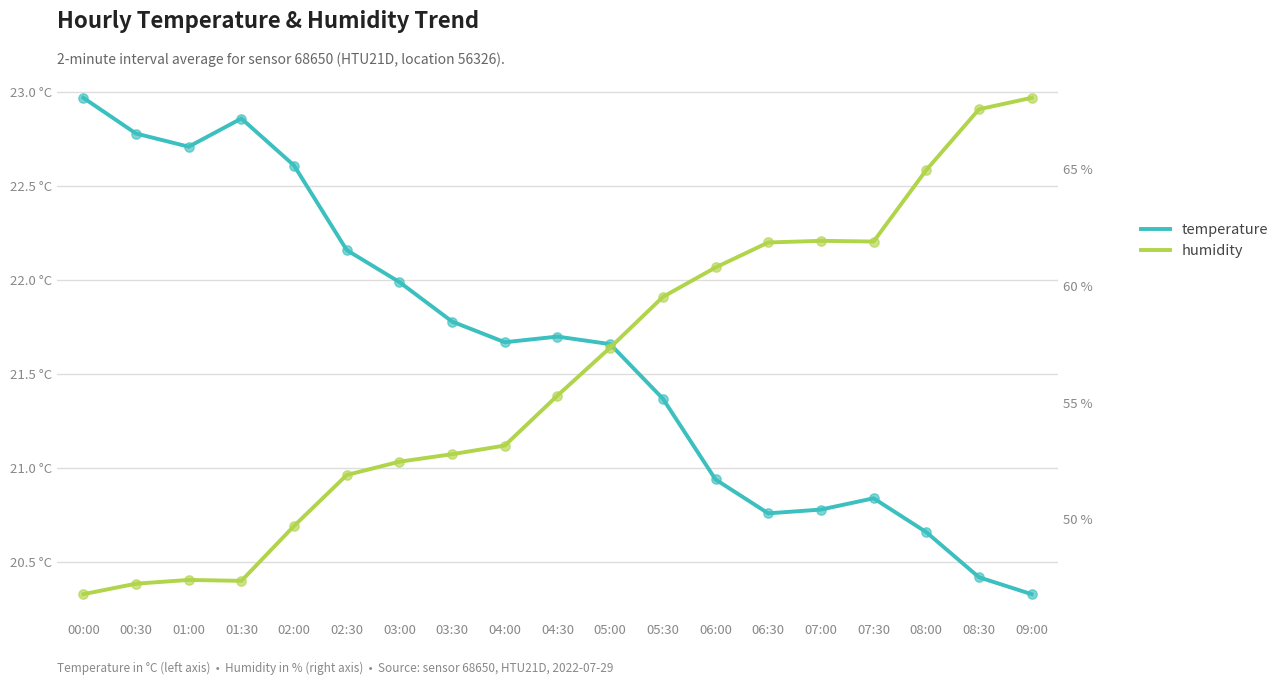

At which category is the sum across all series the highest?

09:00